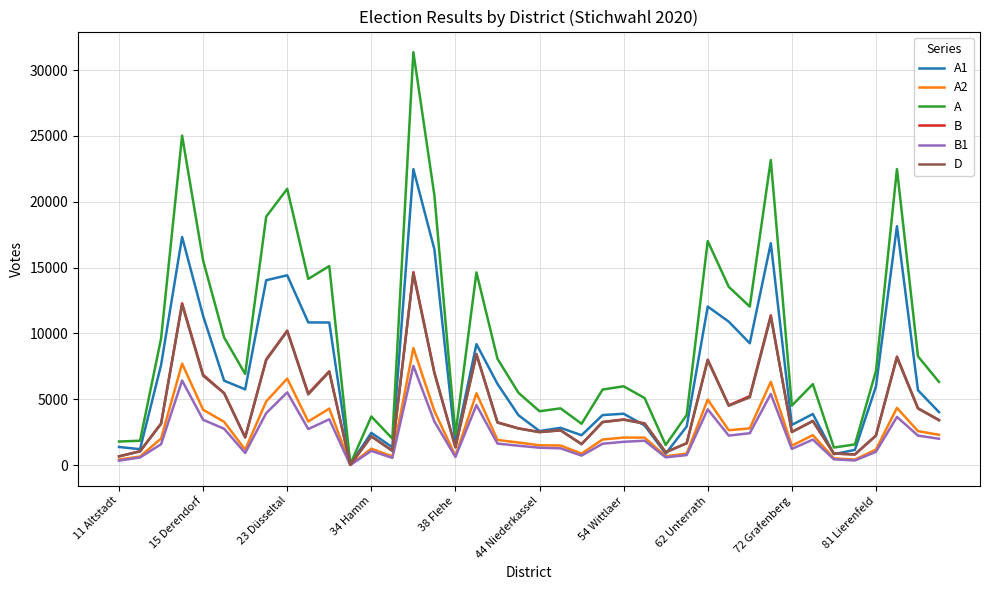

What is the maximum value for A?

31361